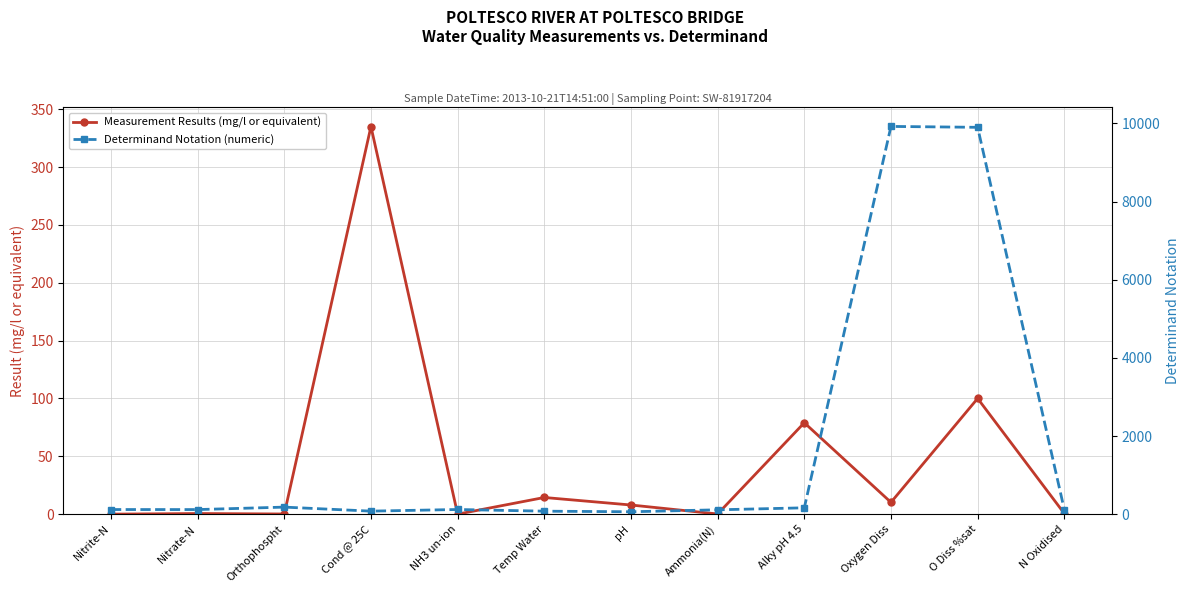

Rank the series by their maximum value, from highest to lowest.

Determinand Notation (numeric), Measurement Results (mg/l or equivalent)